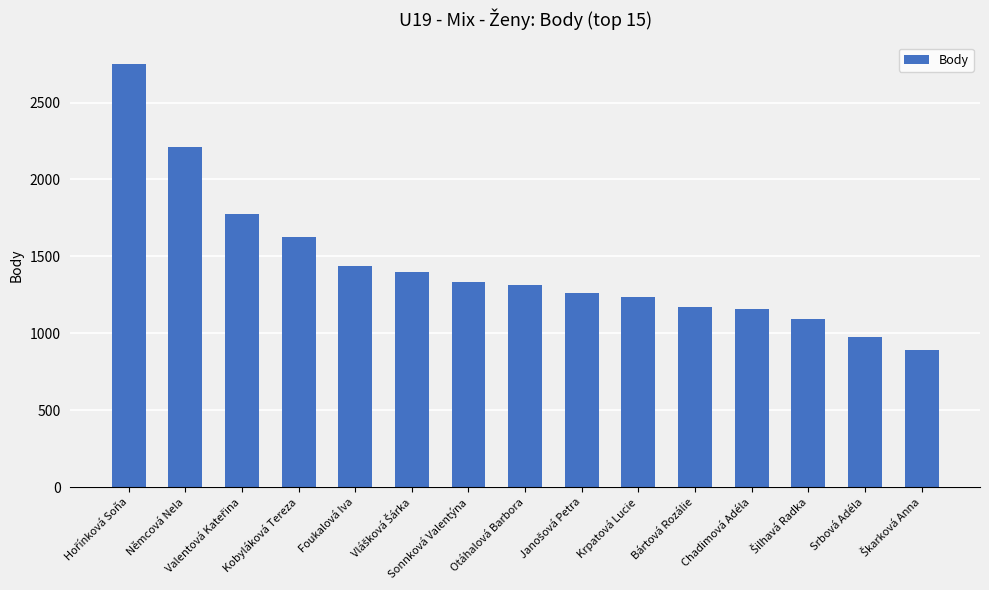

What is the minimum value shown in the chart?

894